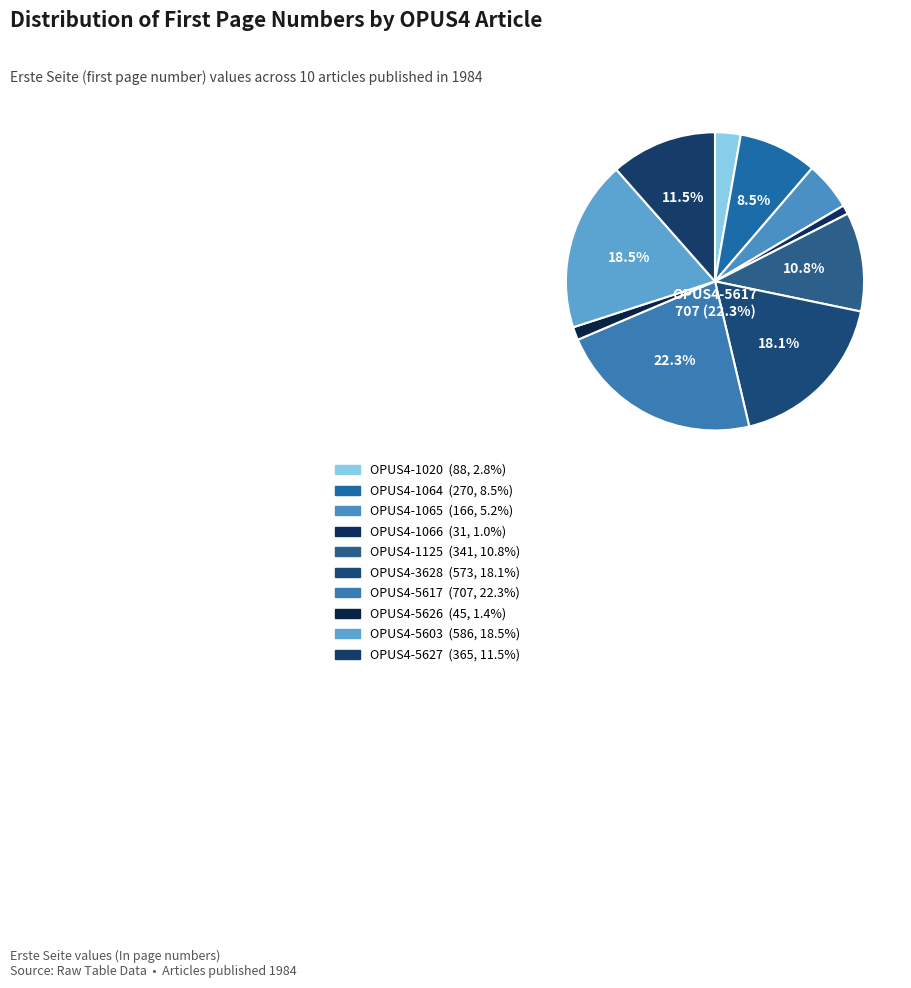

Count the number of slices in the pie.

10